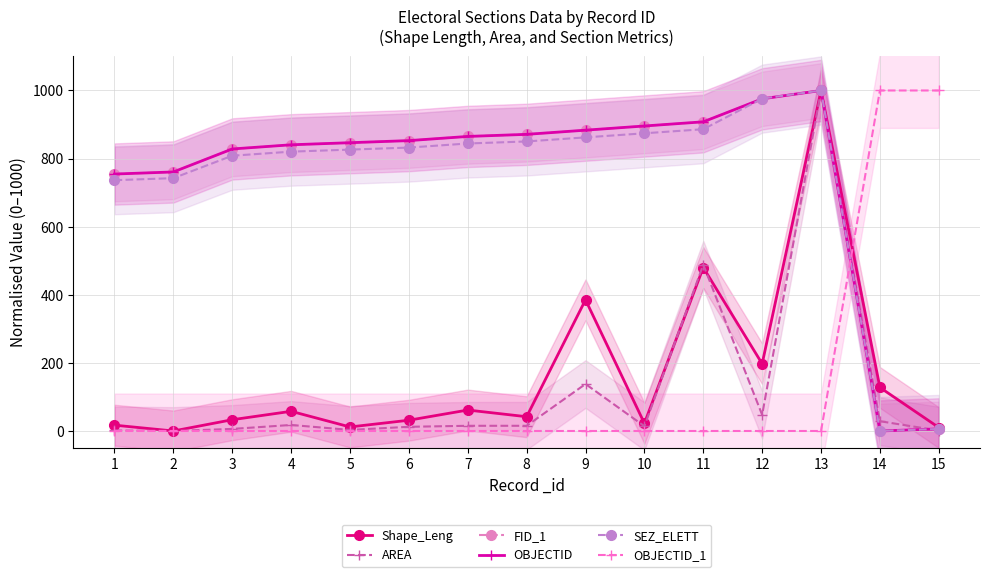

Which series has the largest range (max minus min)?

Shape_Leng